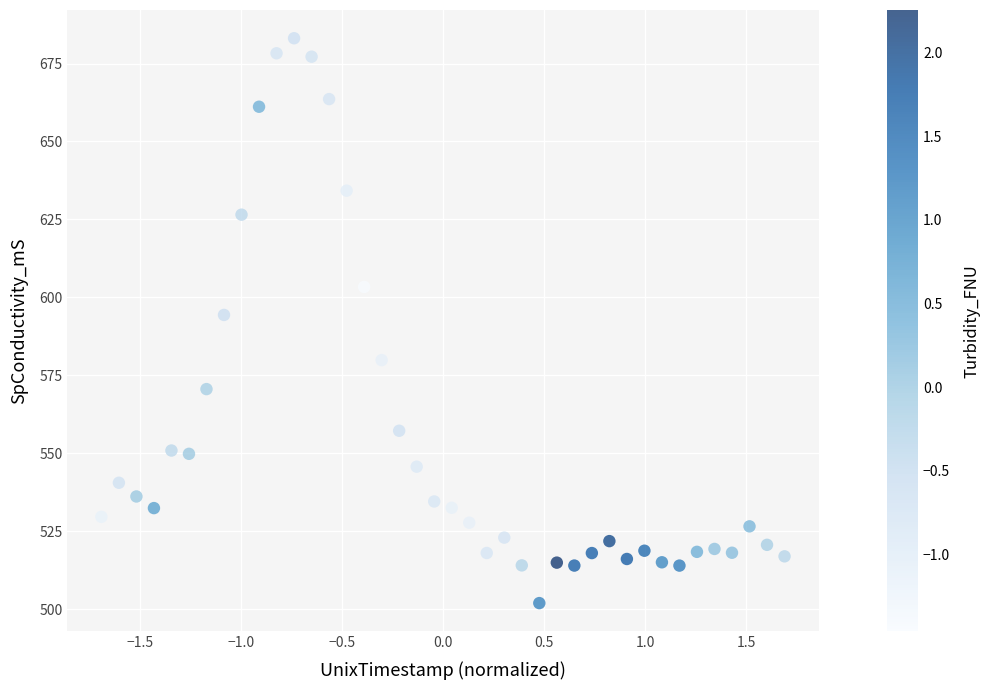

What Y value in the scatter plot is closest to 592?

594.4